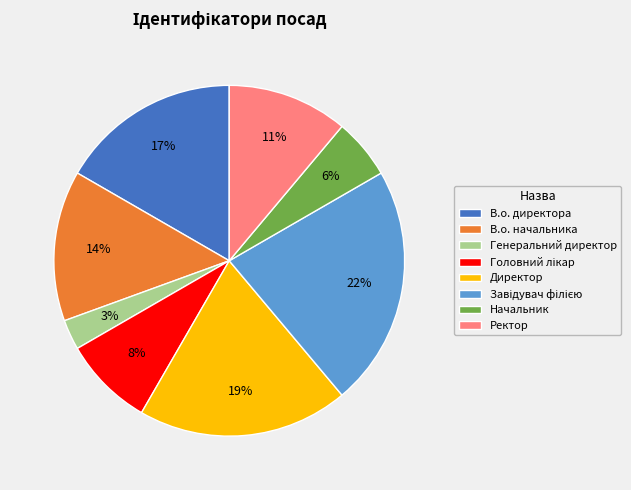

Does any single category account for the majority?

No